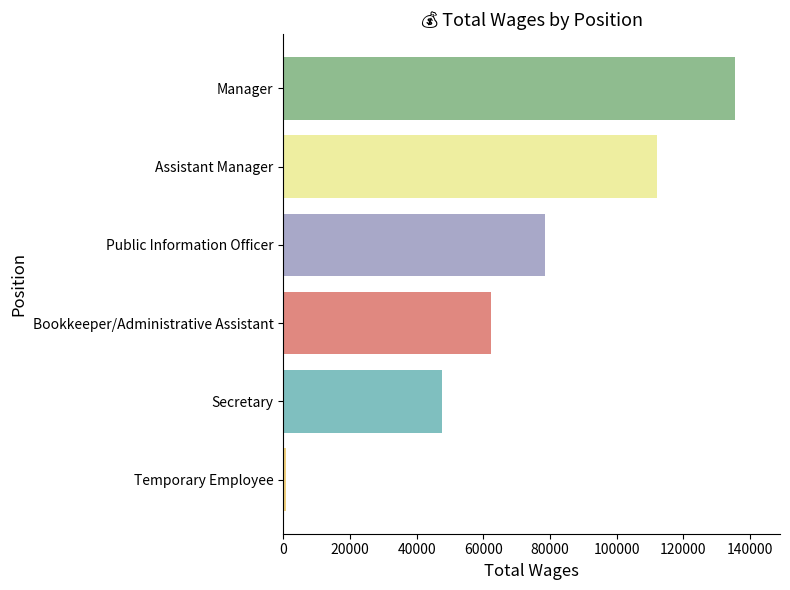

How many bars are there in total?

6